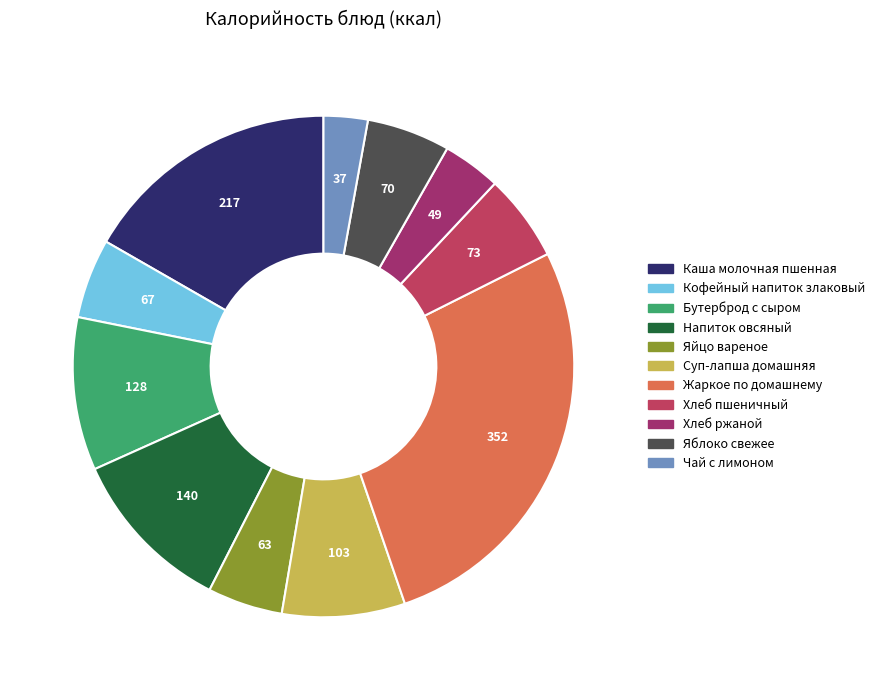

True or false: Хлеб пшеничный accounts for 6% of the total.

True